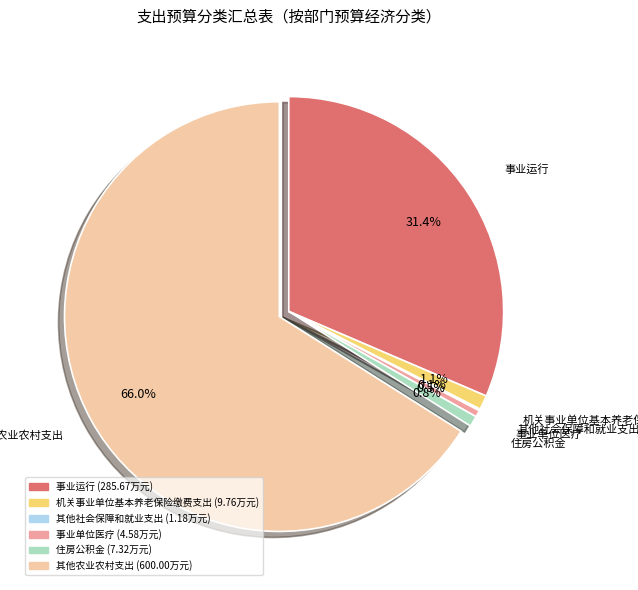

Does any single category account for the majority?

Yes